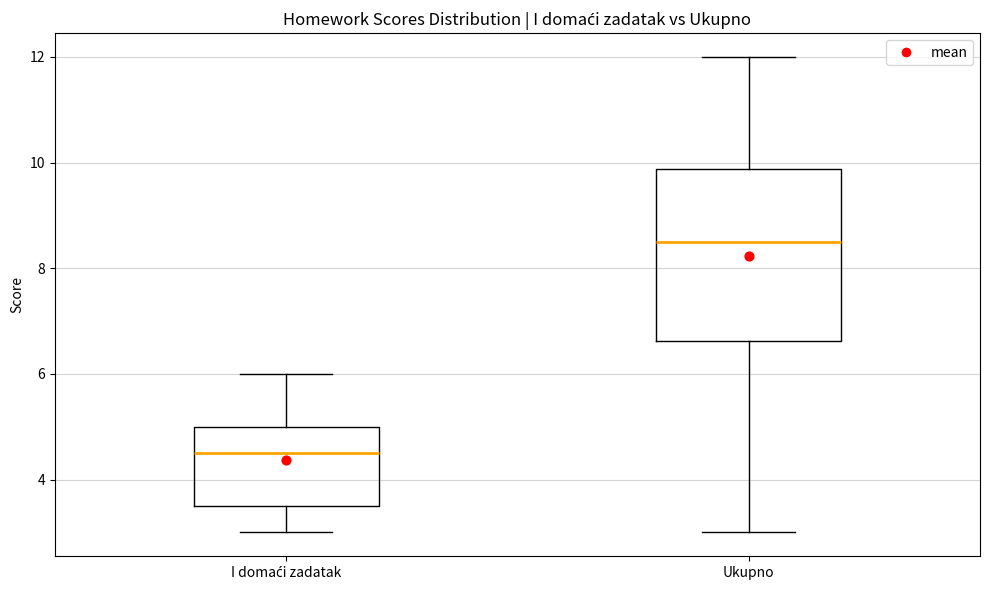

Reading left to right, read every box against the y-axis: the position of its median line, the range the box covers, and the ends of its whiskers. The values are not printed on the chart, so give them approximately, as read against the axis.

I domaći zadatak: median 4.6, box 3.6 to 5.0, whiskers 3.0 to 6.0
Ukupno: median 8.6, box 6.6 to 9.8, whiskers 3.0 to 12.0